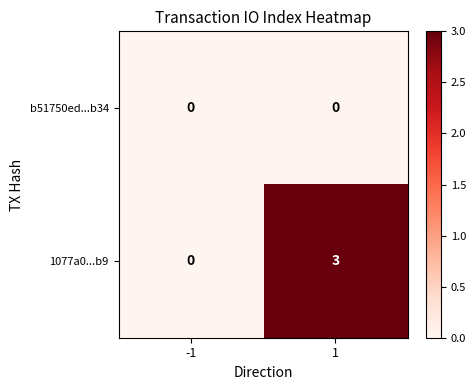

What is the difference between the highest and lowest values at 1?

3